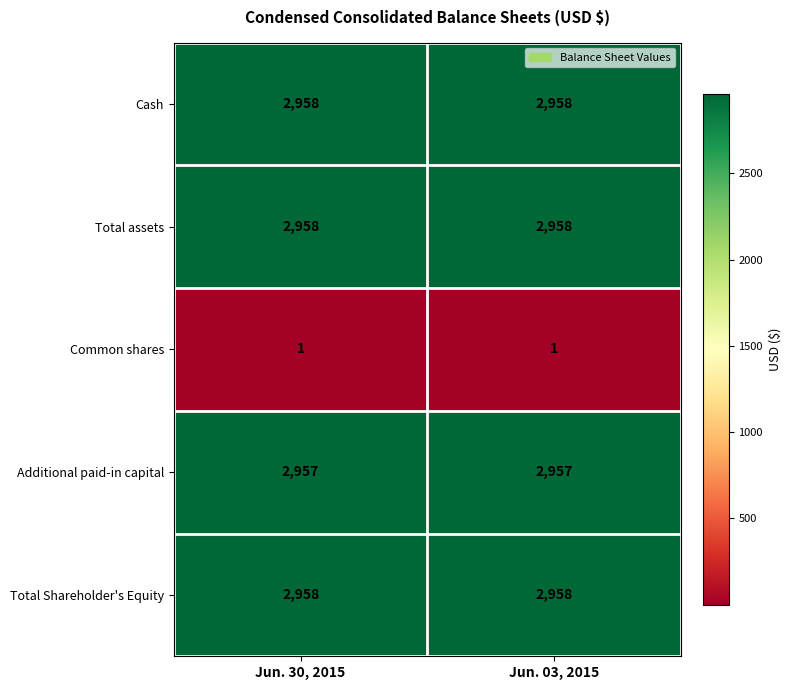

What is the difference between the highest and lowest values at Jun. 30, 2015?

2957